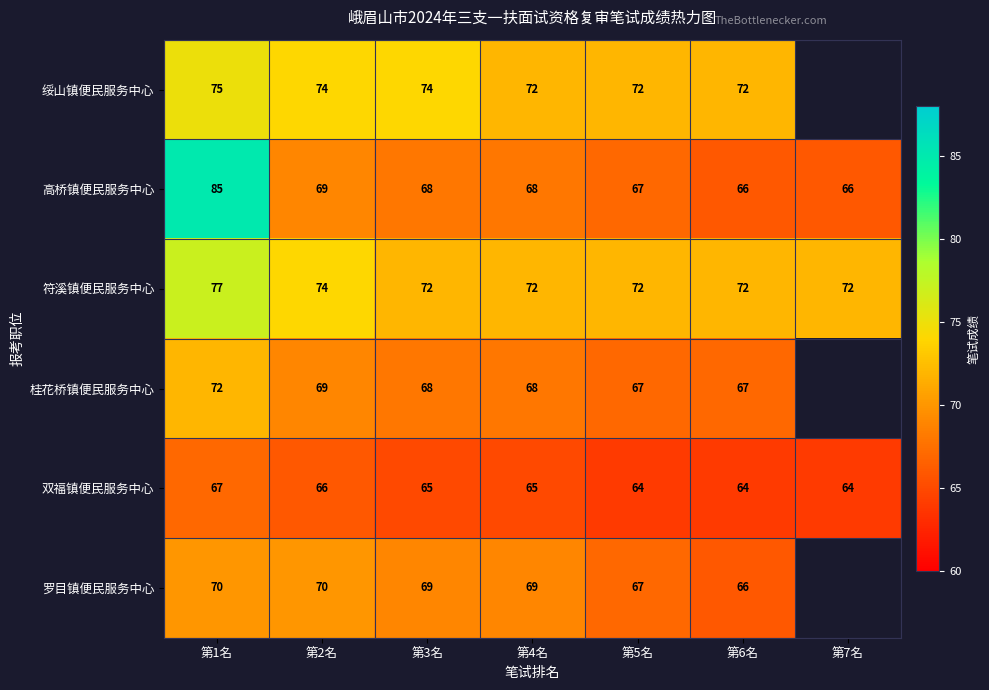

What is the average value of the 高桥镇便民服务中心 series?

70